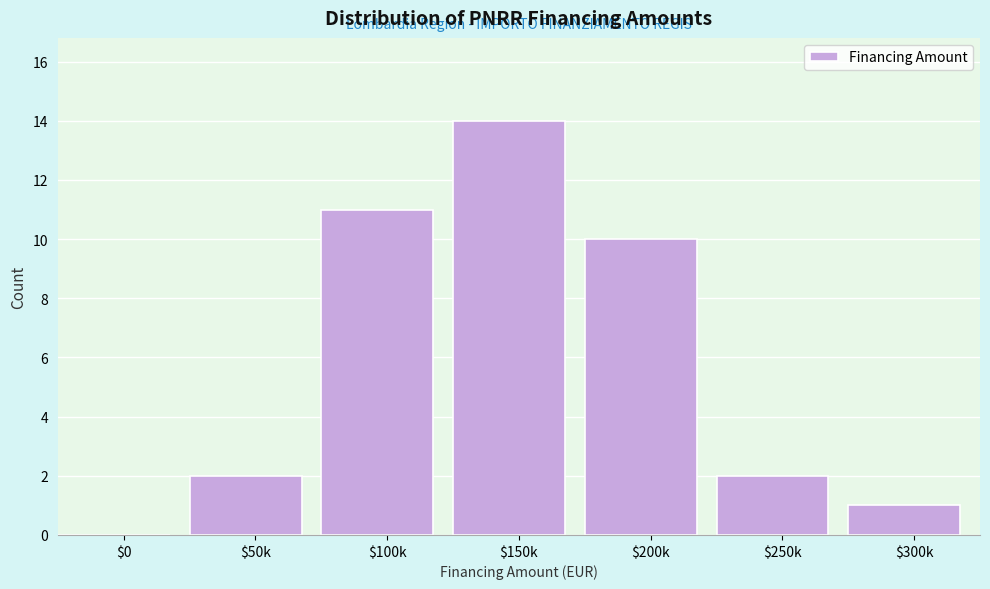

The value at $0 is -5. True or false?

False